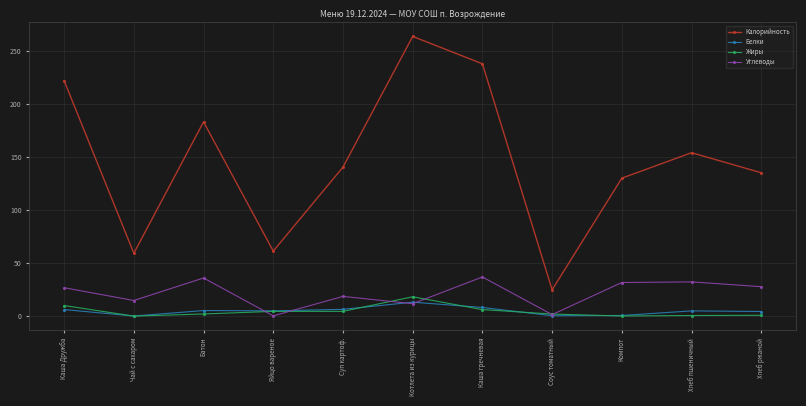

Where does the Углеводы series first go above 26?

Каша Дружба